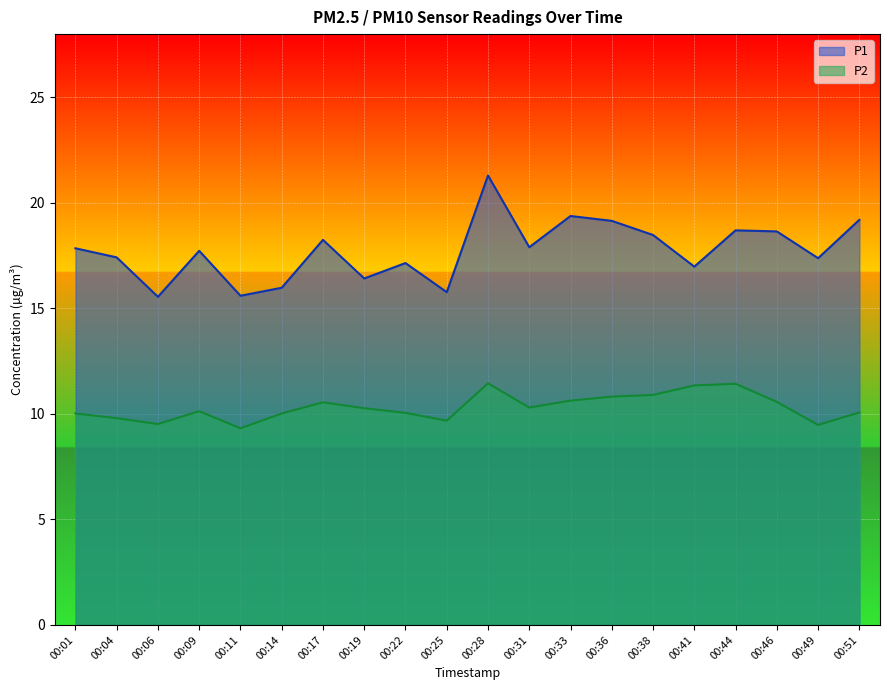

Between 00:06 and 00:22, which series saw the biggest shift?

P1